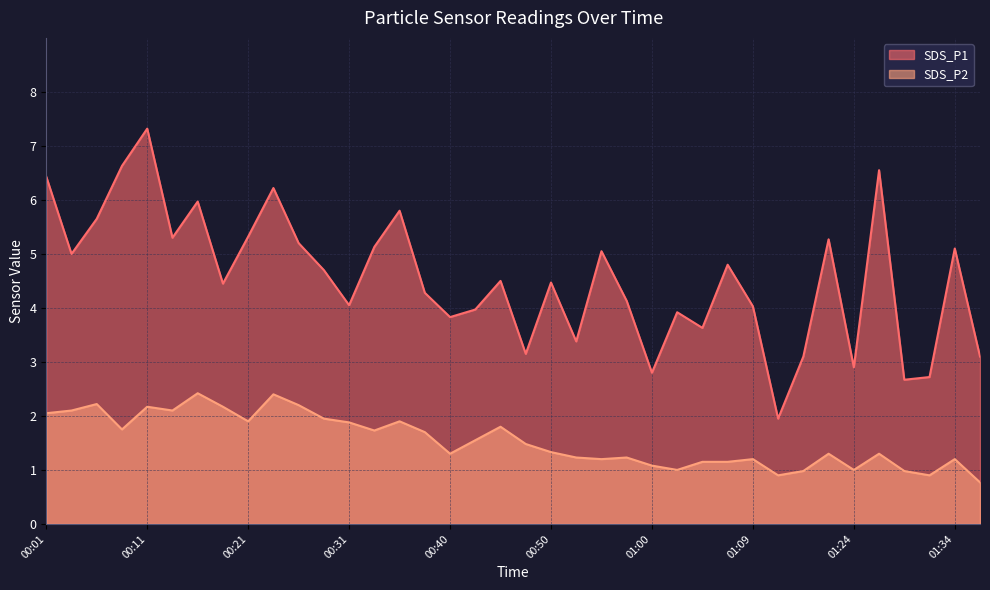

What is the label of the 15th point from the right?

00:57